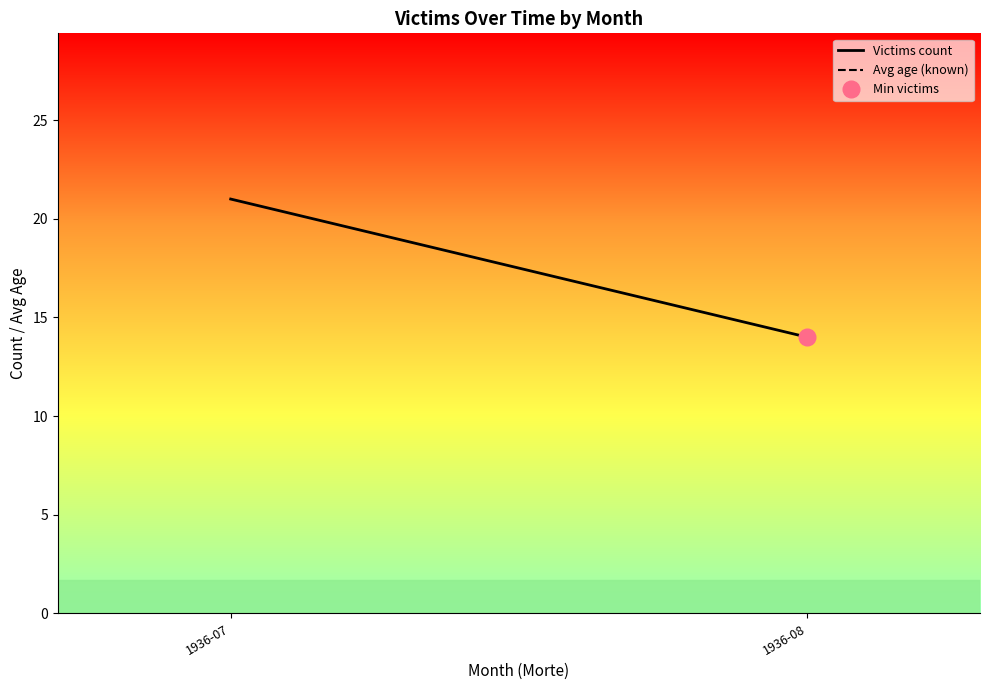

What is the smallest value displayed?

14.0